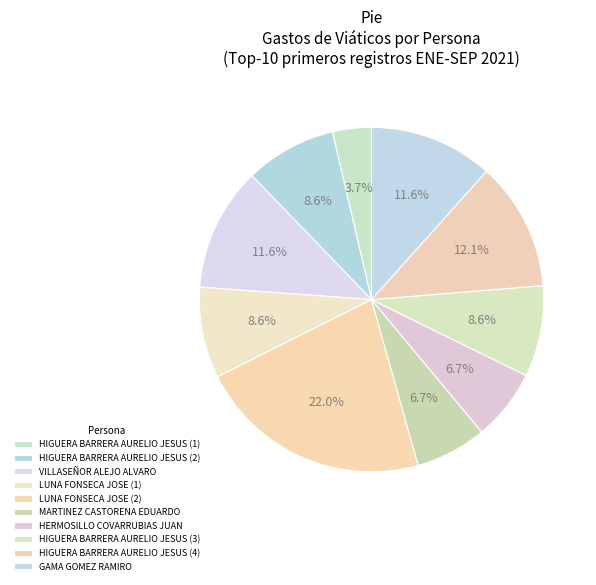

How many segments does this pie chart have?

10